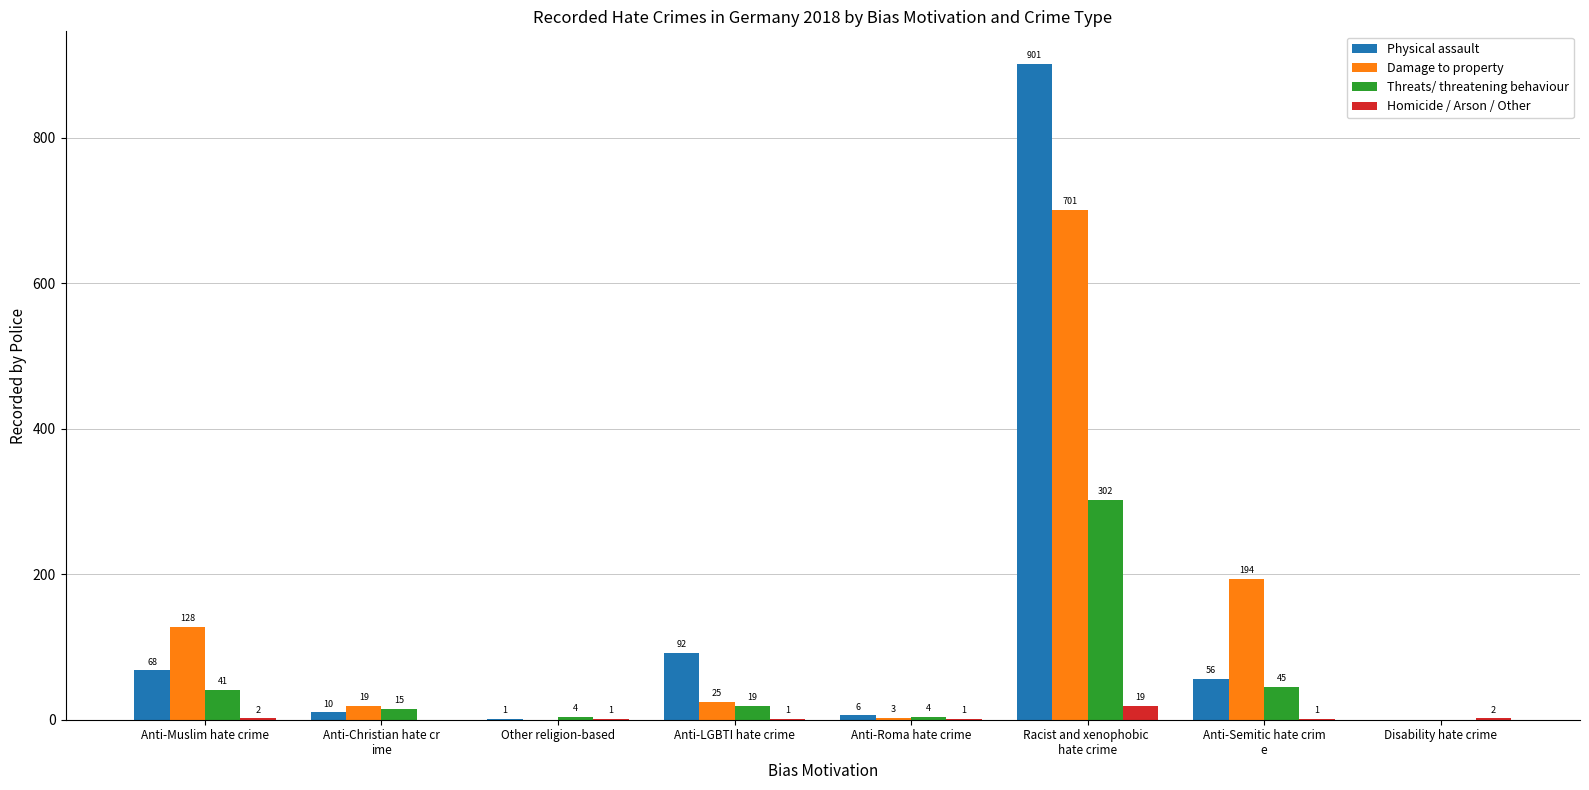

What is the greatest value displayed?

901